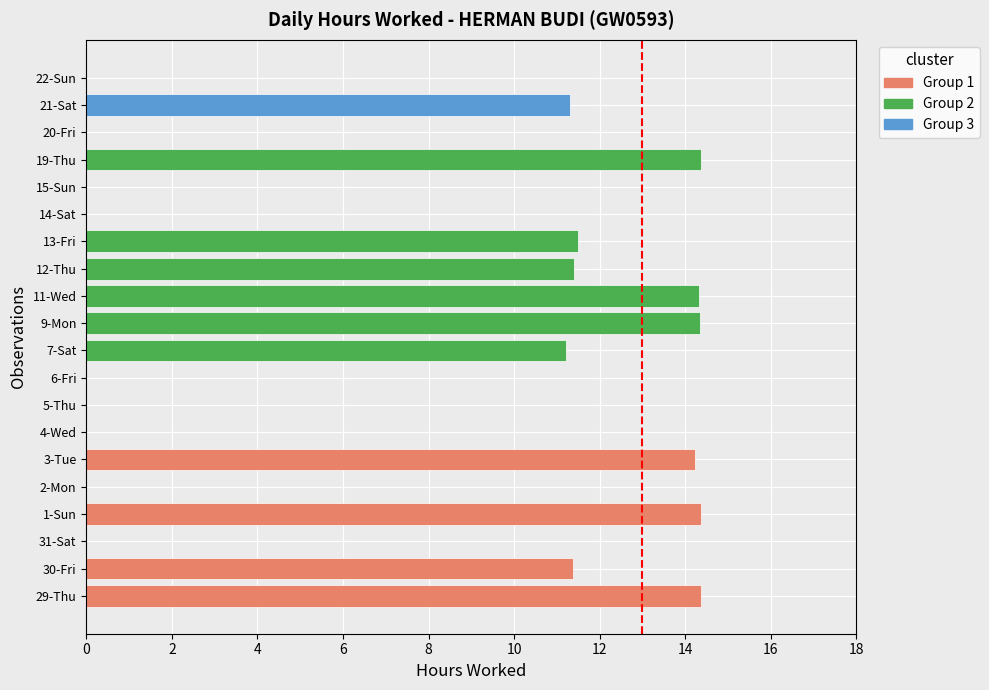

What is the change in value from 31-Sat to 12-Thu?

+11.4